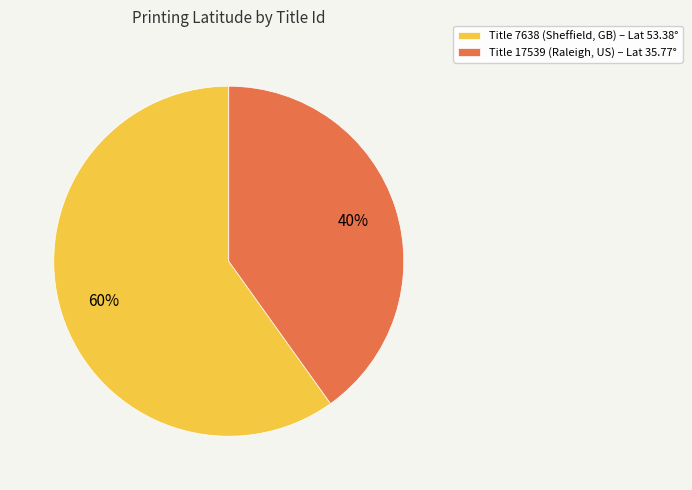

What is the largest slice in the pie chart?

Title 7638 (Sheffield, GB) – Lat 53.38°